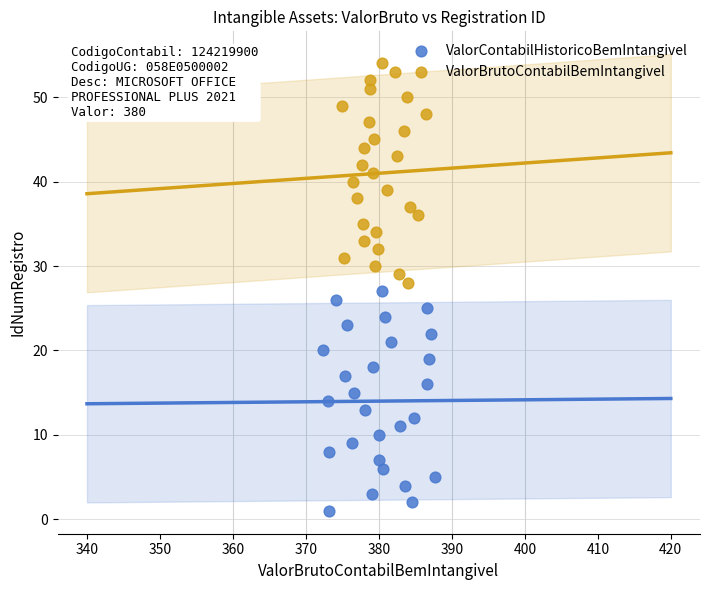

Which series reaches the maximum Y coordinate?

ValorBrutoContabilBemIntangivel